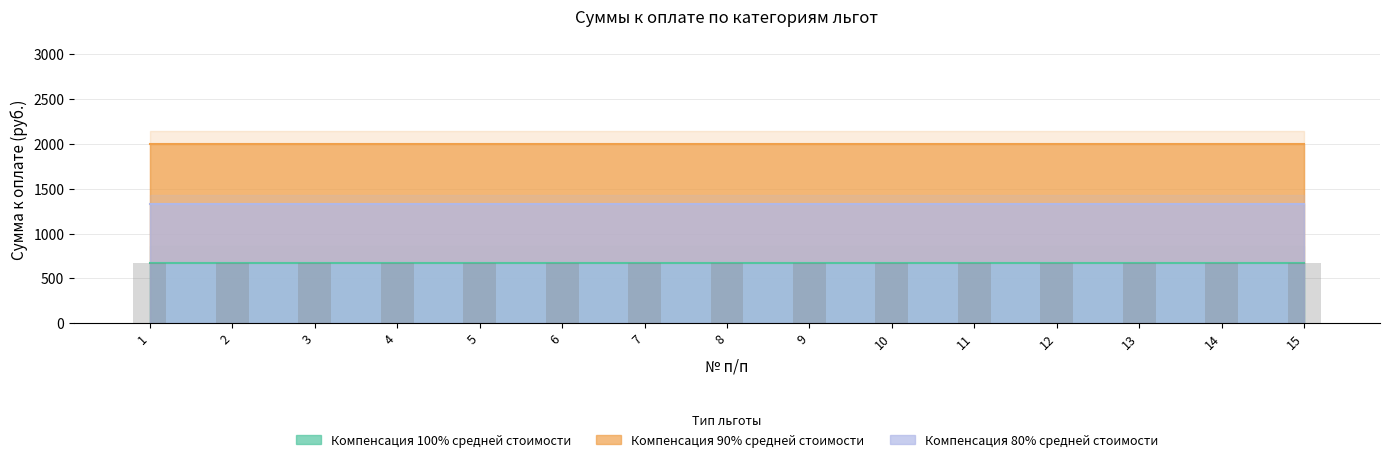

Which label corresponds to the smallest value in the chart?

1